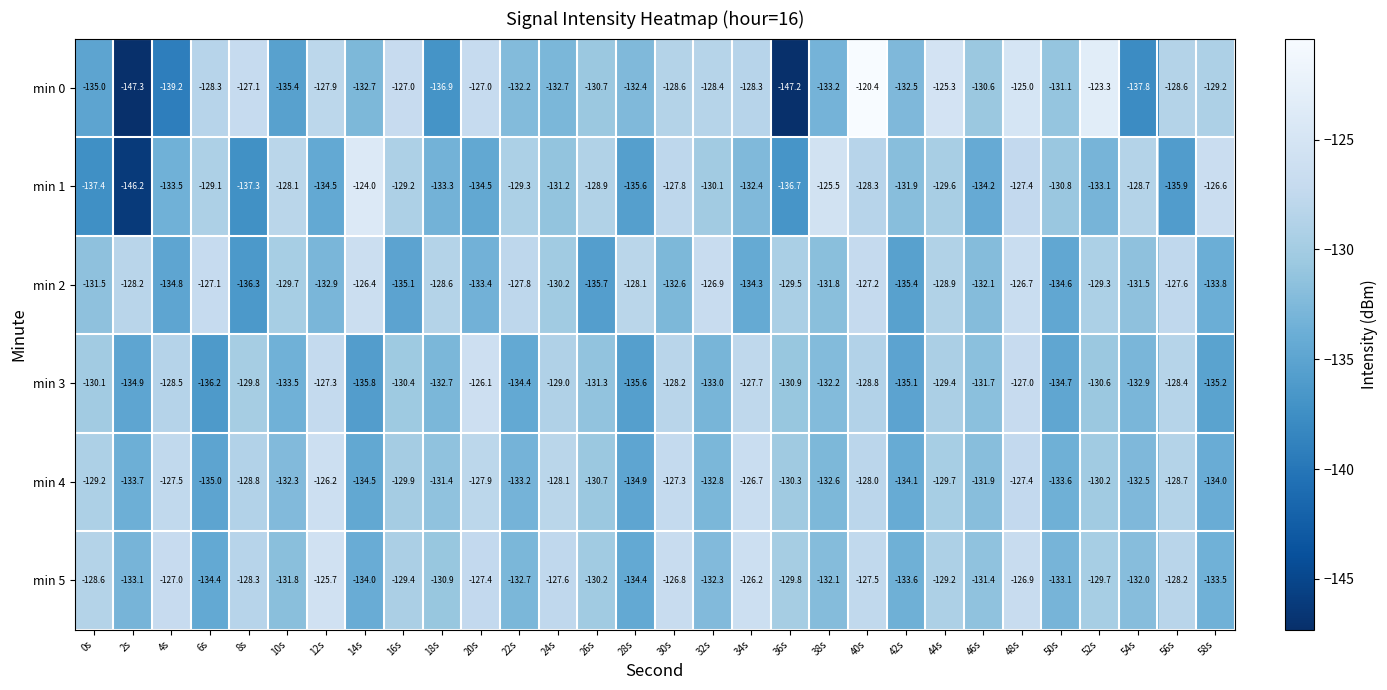

Where does the min 1 series first go above -130?

6s